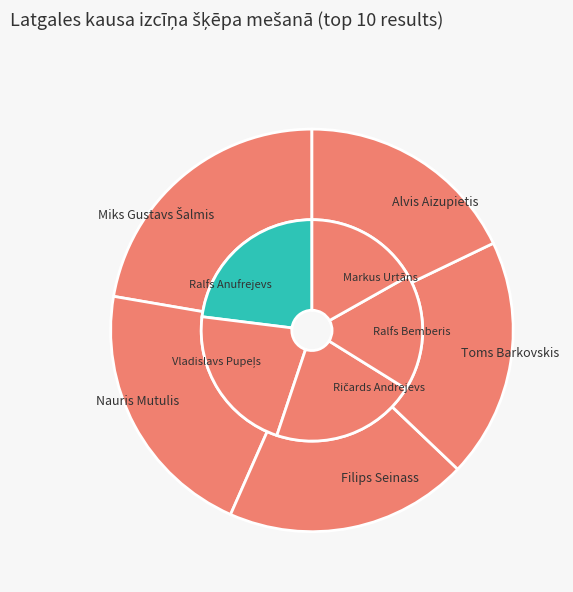

Combined, do Alvis Aizupietis and Toms Barkovskis account for over 50%?

No